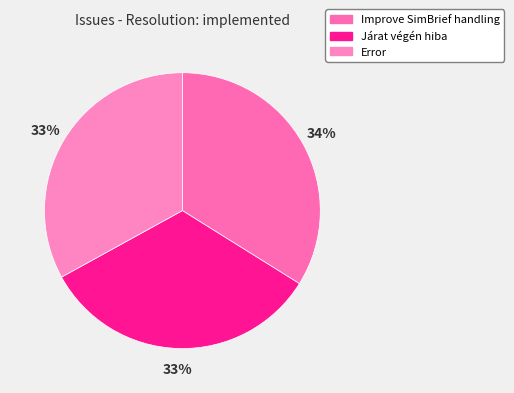

To the nearest percent, what is the combined percentage of Járat végén hiba and Error?

66%